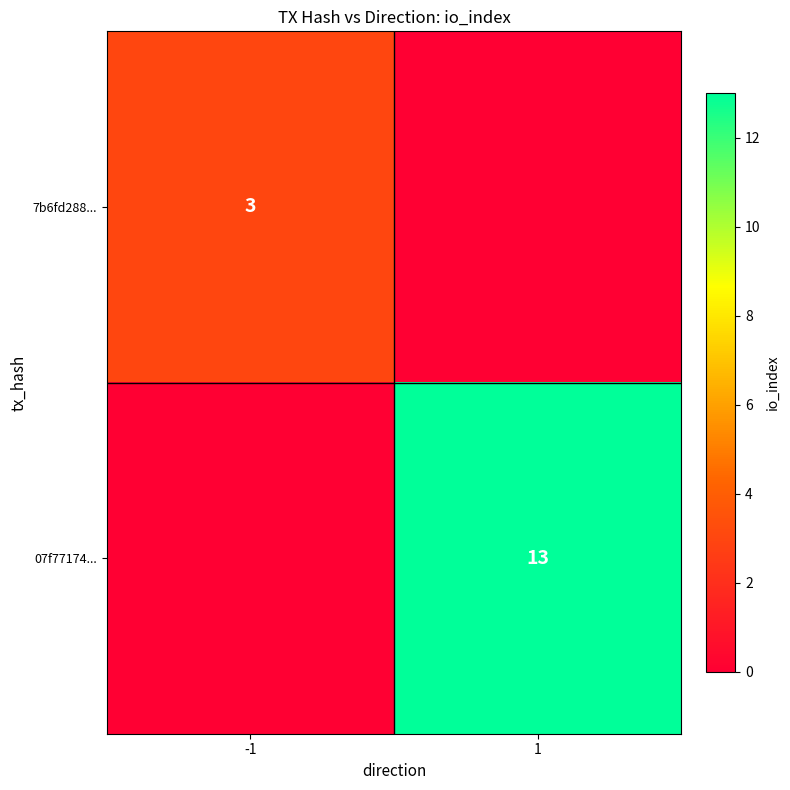

Is it true that 07f77174... equals 13 at 1?

True